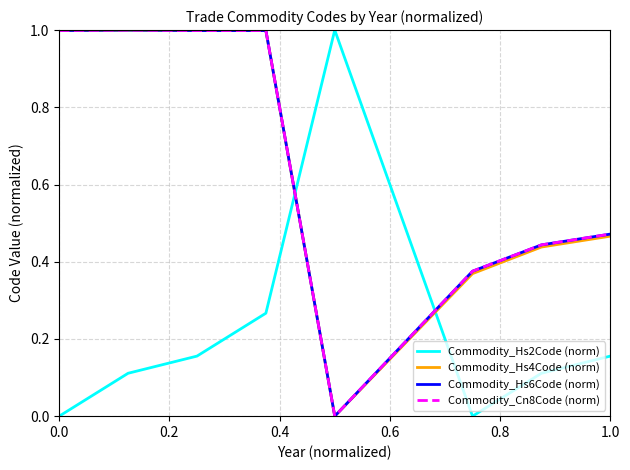

What is the maximum value for Commodity_Hs6Code (norm)?

1.0